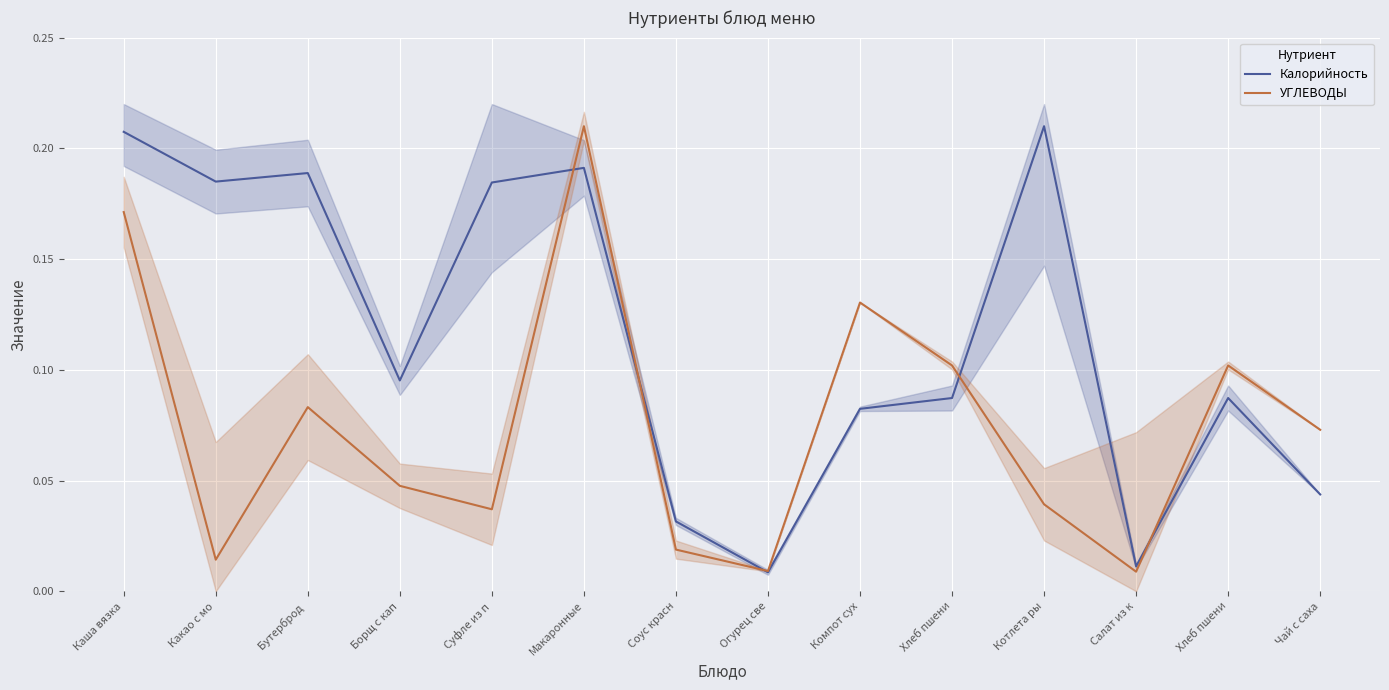

What is the difference between the second highest and second lowest values in the Калорийность series?

0.2